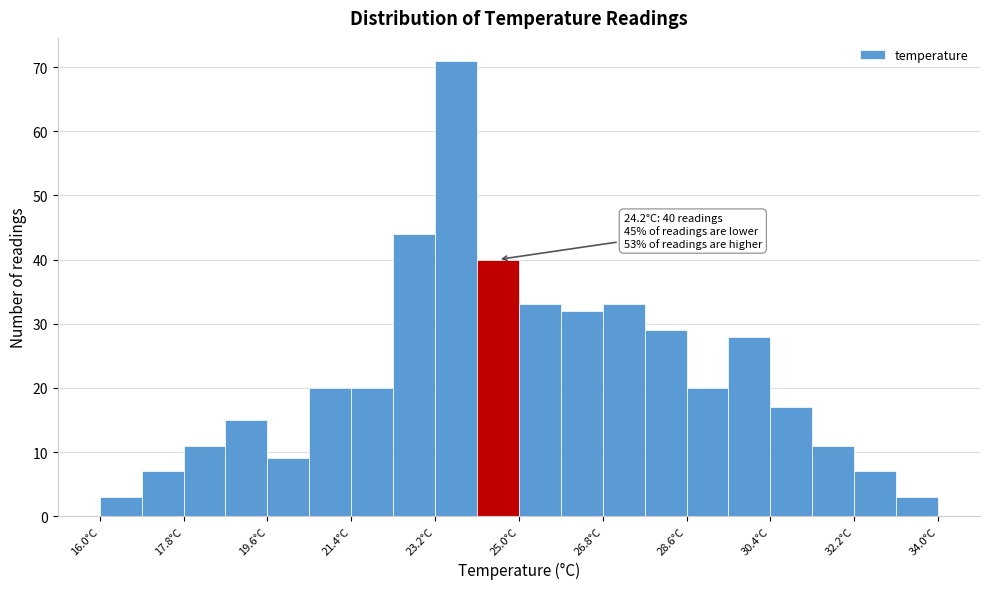

Over which range of the x-axis is the bar tallest?

23.2 to 24.1